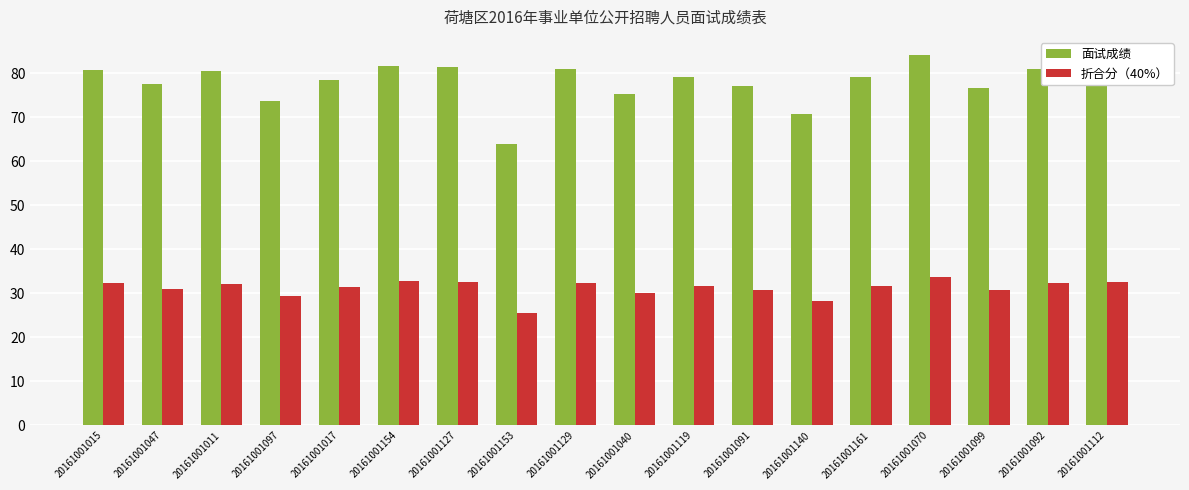

How many bars are there in total?

36